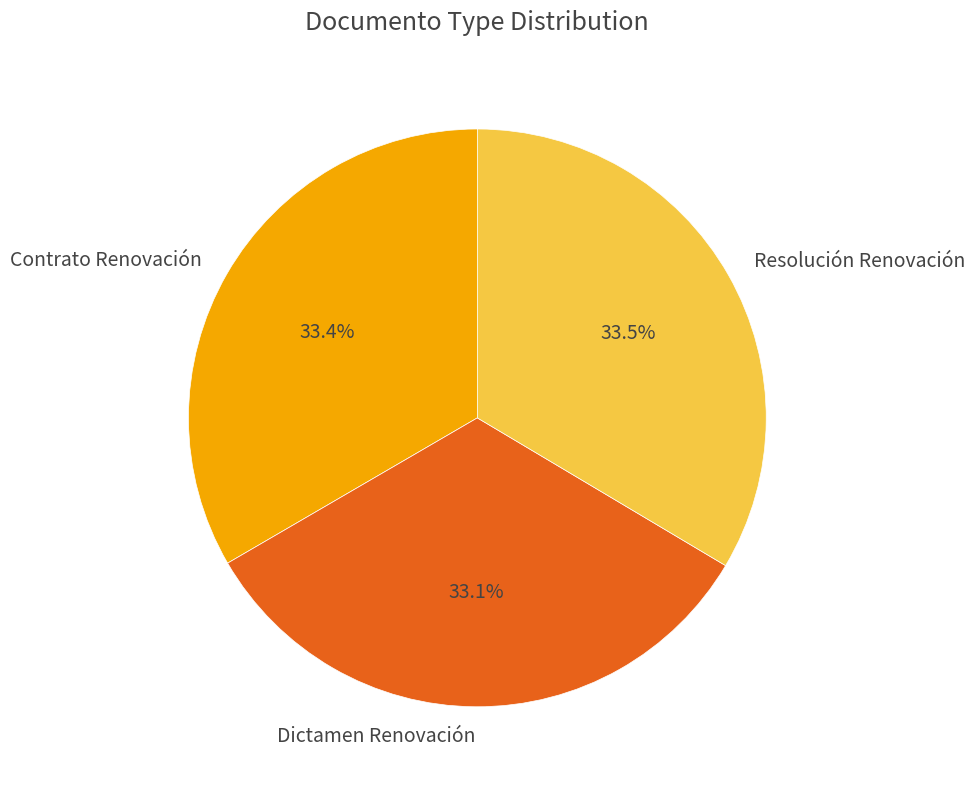

Approximately how many times larger is the value at Dictamen Renovación compared to Contrato Renovación?

1.0